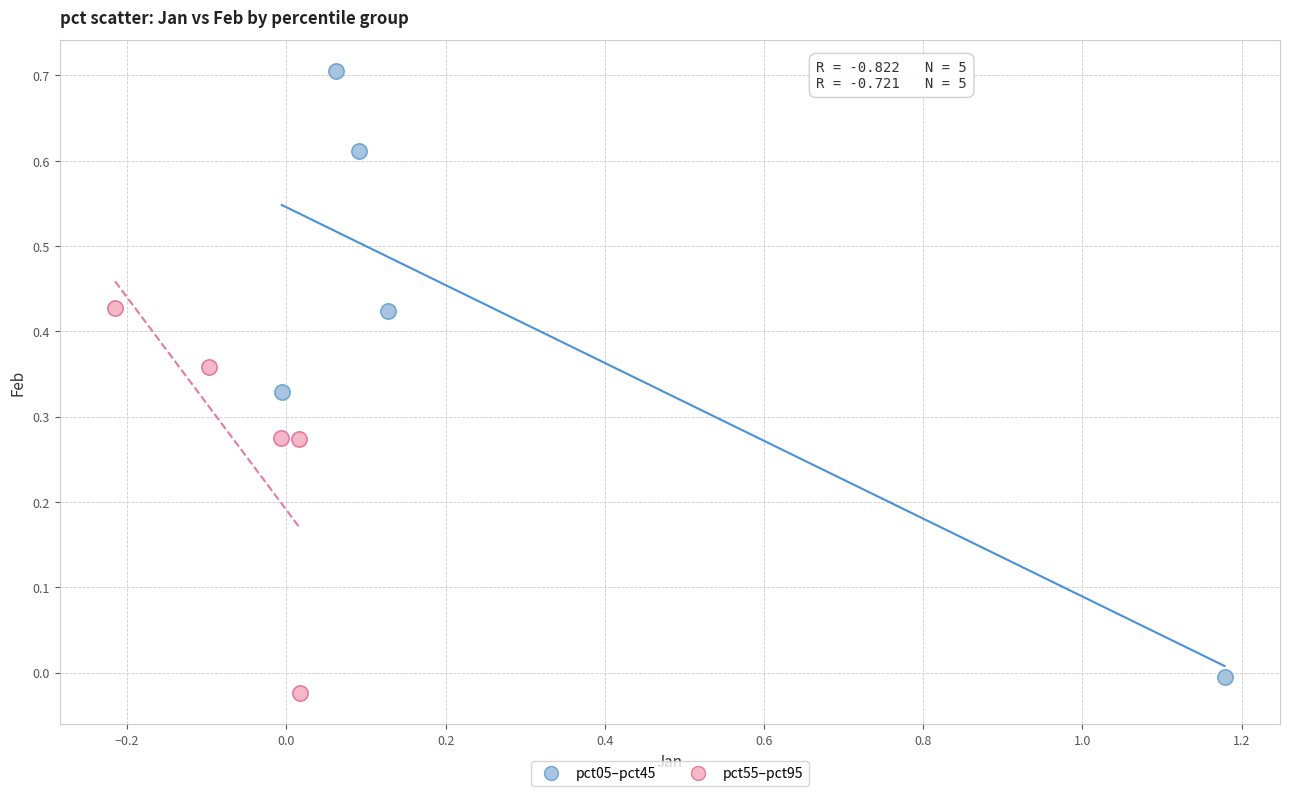

Which series reaches the maximum Y coordinate?

pct05–pct45